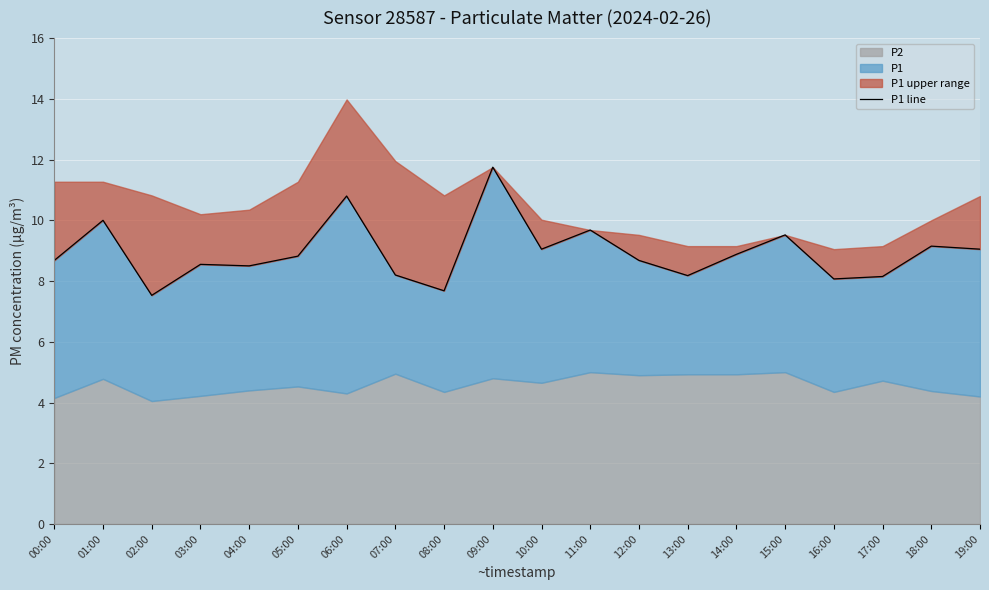

What is the difference between the maximum and second lowest values?

4.1